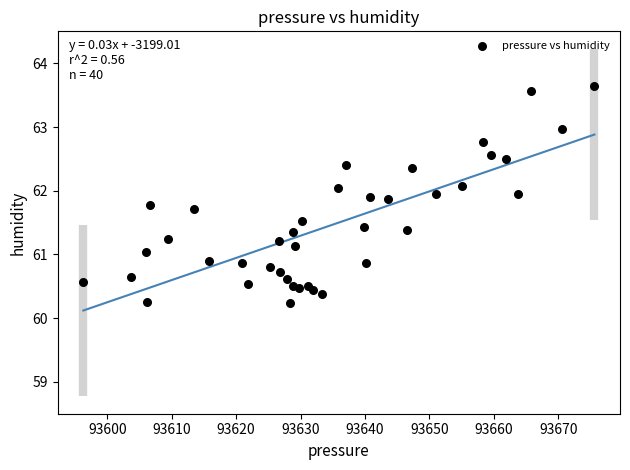

What is the range of X values (max minus min)?

79.4